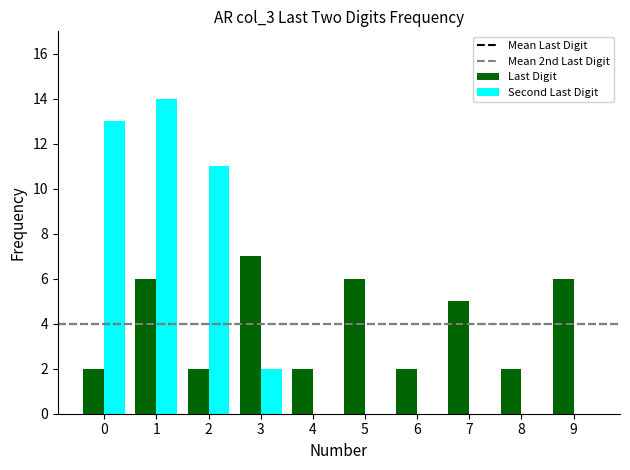

What is the difference between the Last Digit values at 3 and 4?

5